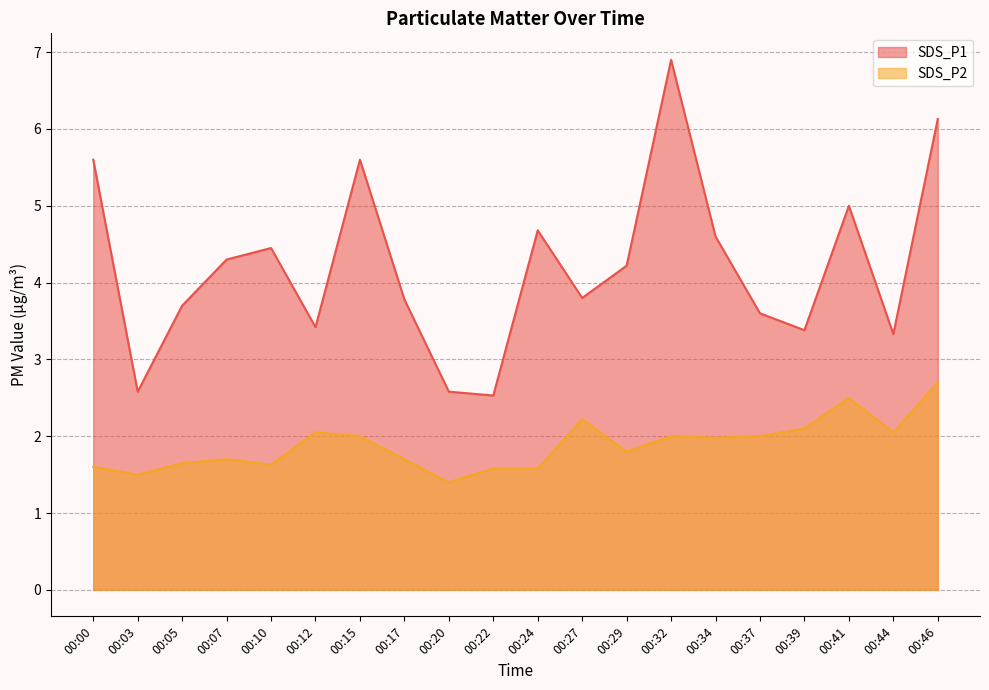

Which series has the largest total across all categories?

SDS_P1